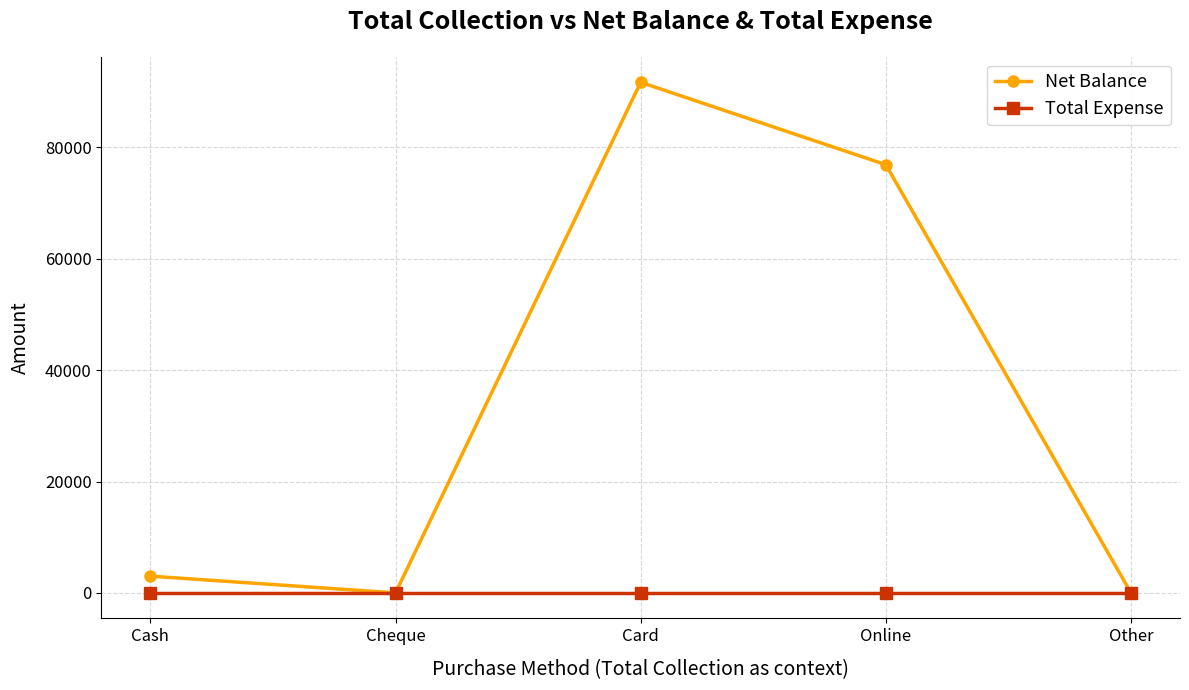

What are all the series names shown in the legend?

Net Balance, Total Expense